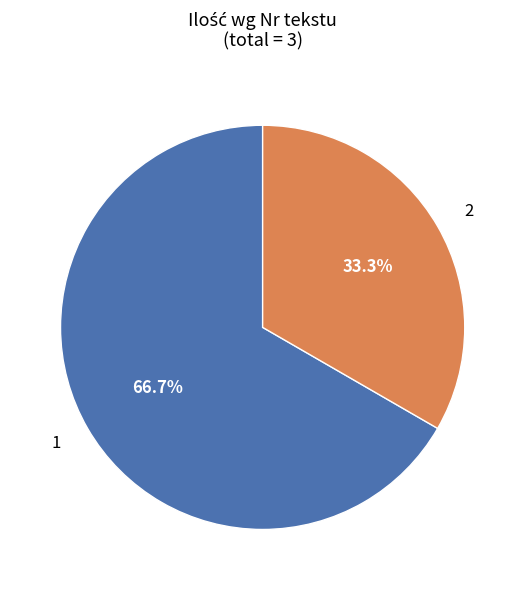

Does any single category account for the majority?

Yes